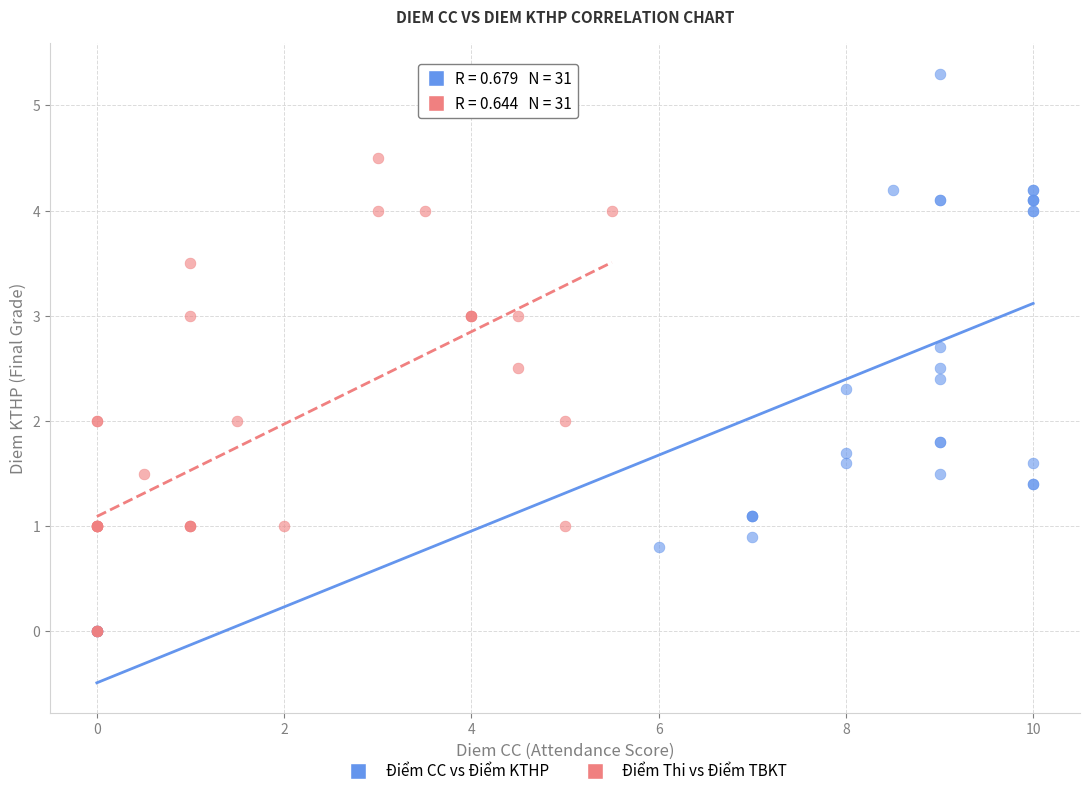

Which series has the largest Y range (max minus min)?

Điểm CC vs Điểm KTHP